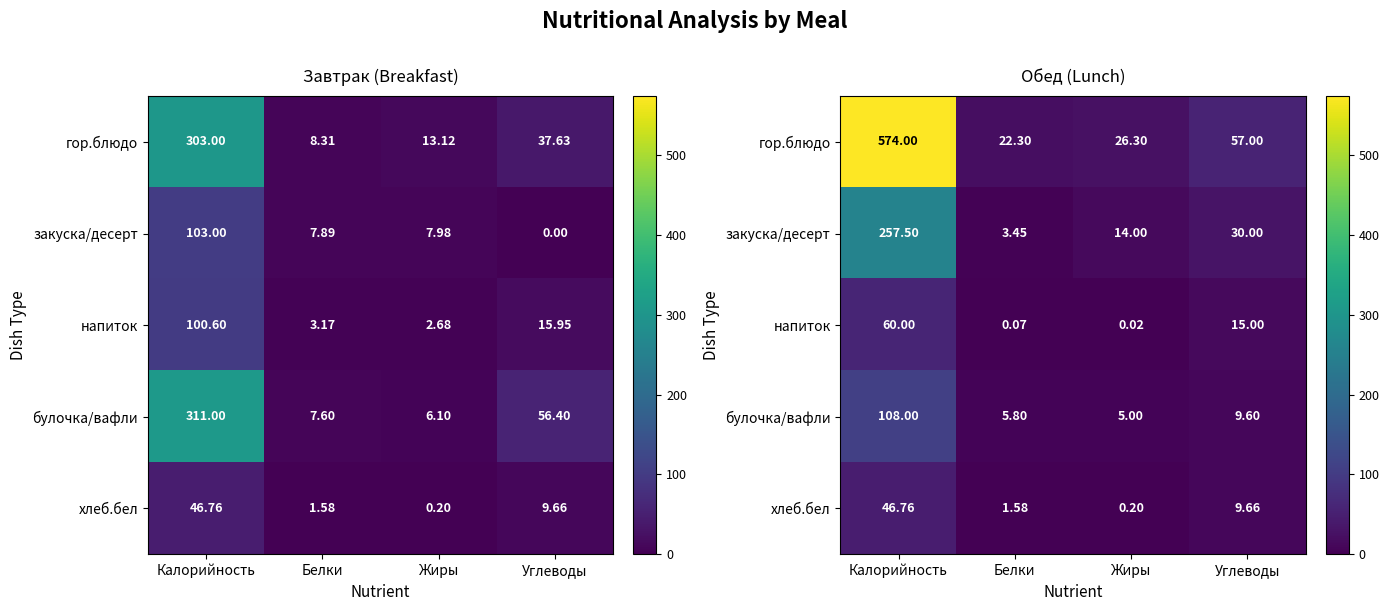

List the series in order of their peak value, highest first.

гор.блюдо, закуска/десерт, булочка/вафли, напиток, хлеб.бел